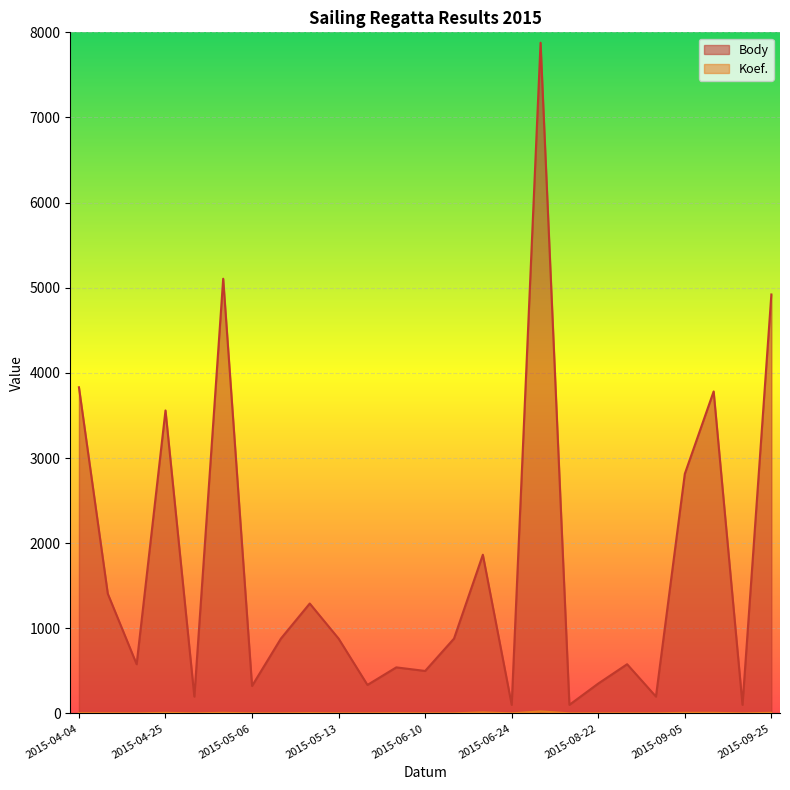

At how many categories does at least one series exceed 7243?

1